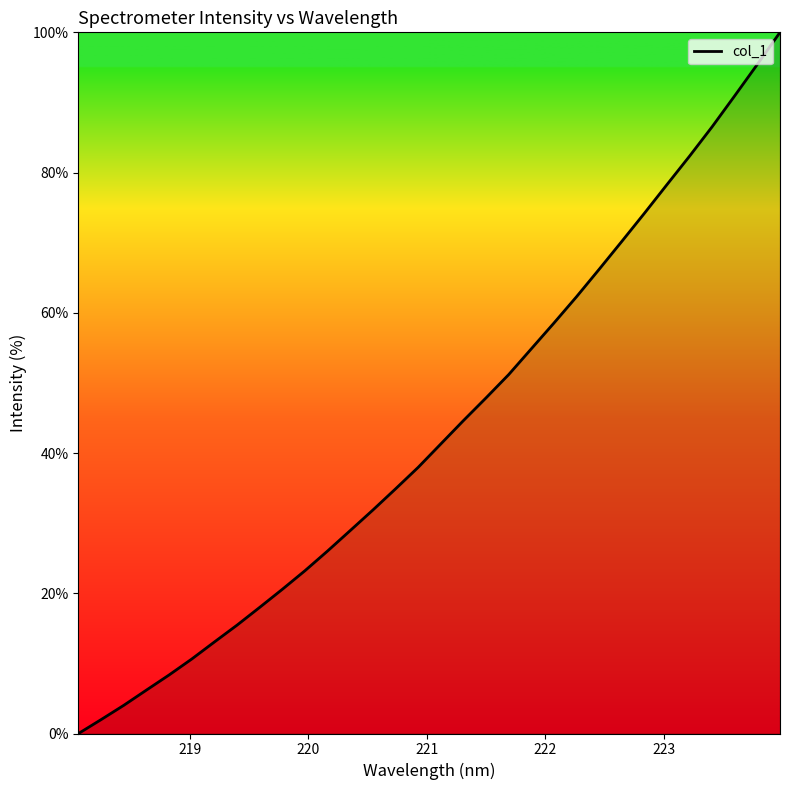

What is the maximum value shown in the chart?

100.0